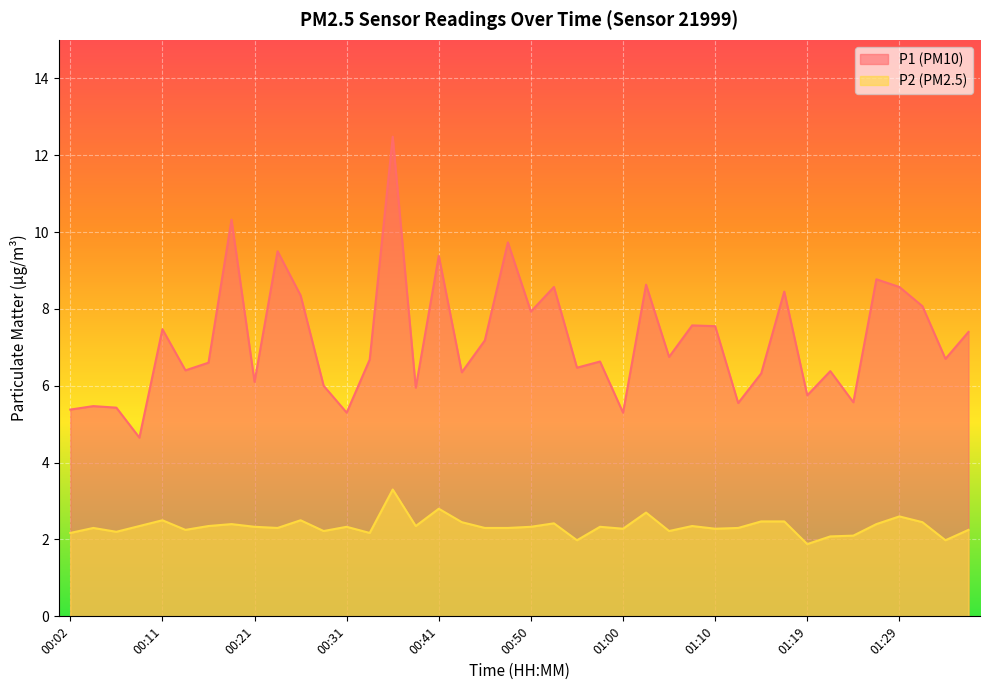

Reading right to left, transcribe all the data shown in this chart.

P1: 01:36=7.4	01:34=6.7	01:32=8.1	01:29=8.6	01:27=8.8	01:24=5.6	01:22=6.4	01:19=5.8	01:17=8.4	01:15=6.3	01:12=5.5	01:10=7.5	01:07=7.6	01:05=6.8	01:02=8.6	01:00=5.3	00:58=6.6	00:55=6.5	00:53=8.6	00:50=7.9	00:48=9.7	00:45=7.2	00:43=6.3	00:41=9.4	00:38=6.0	00:36=12.5	00:33=6.7	00:31=5.3	00:28=6.0	00:26=8.3	00:24=9.5	00:21=6.1	00:19=10.3	00:16=6.6	00:14=6.4	00:11=7.5	00:09=4.7	00:07=5.4	00:04=5.5	00:02=5.4
P2: 01:36=2.2	01:34=2.0	01:32=2.5	01:29=2.6	01:27=2.4	01:24=2.1	01:22=2.1	01:19=1.9	01:17=2.5	01:15=2.5	01:12=2.3	01:10=2.3	01:07=2.4	01:05=2.2	01:02=2.7	01:00=2.3	00:58=2.3	00:55=2.0	00:53=2.4	00:50=2.3	00:48=2.3	00:45=2.3	00:43=2.5	00:41=2.8	00:38=2.4	00:36=3.3	00:33=2.2	00:31=2.3	00:28=2.2	00:26=2.5	00:24=2.3	00:21=2.3	00:19=2.4	00:16=2.4	00:14=2.2	00:11=2.5	00:09=2.4	00:07=2.2	00:04=2.3	00:02=2.2